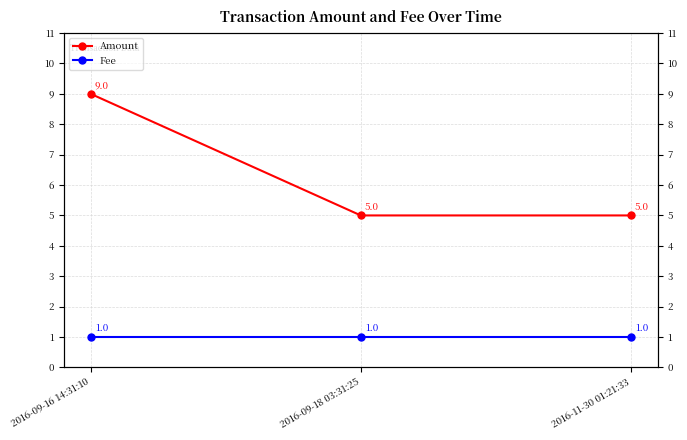

At which label does Amount reach its peak?

2016-09-16 14:31:10